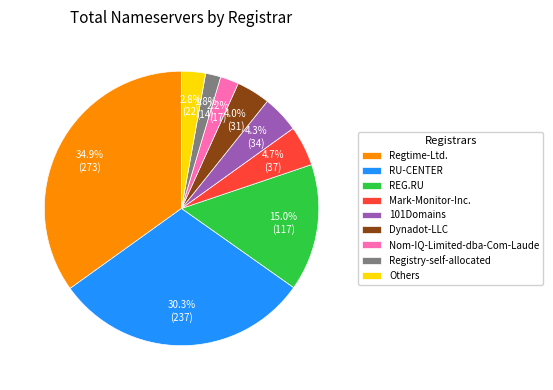

Is there a majority slice in this chart?

No